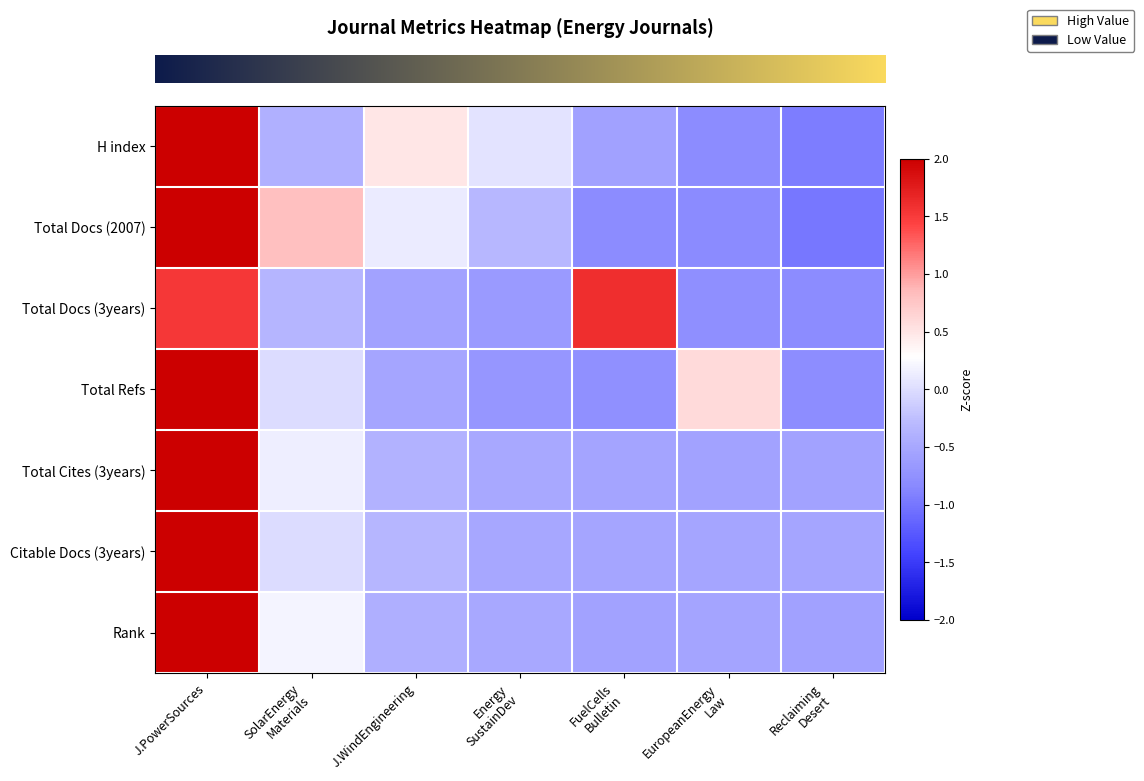

What is the total value across all series at J.PowerSources?

15.0